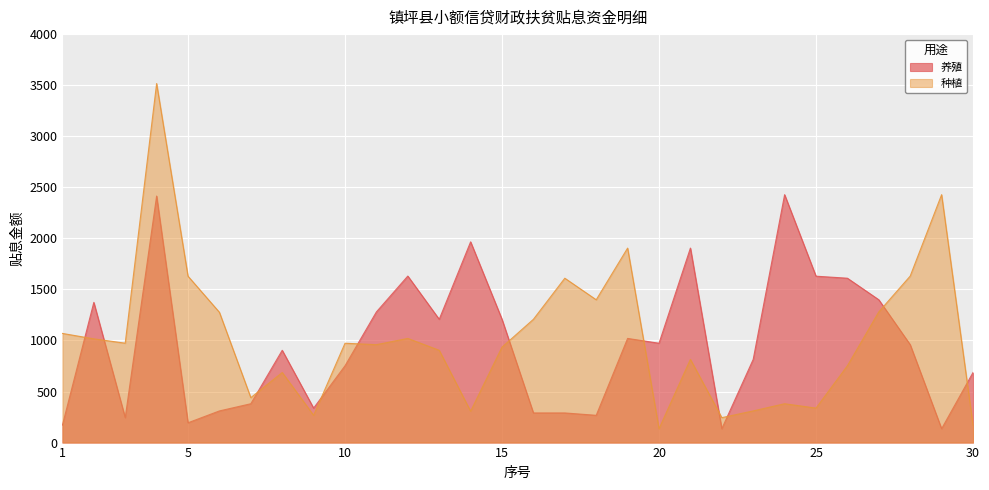

The value of 养殖 at 9 is 138.4. True or false?

False